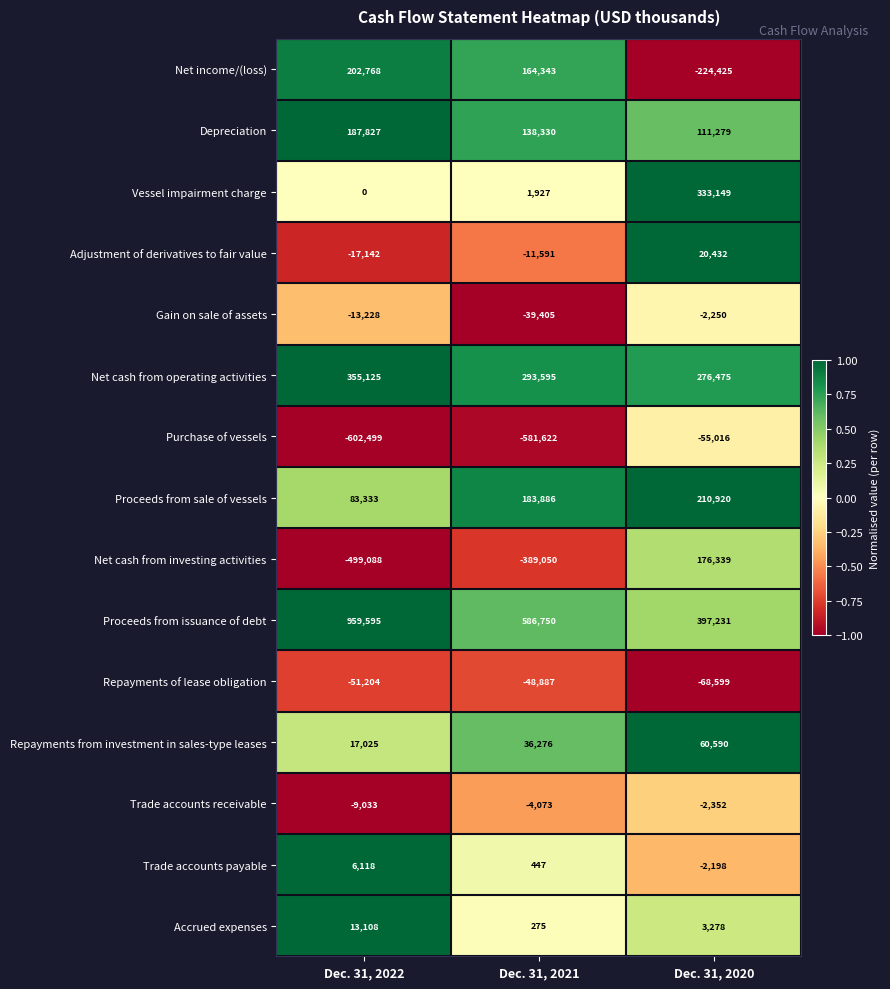

At which label is Trade accounts payable closest to 1960?

Dec. 31, 2021